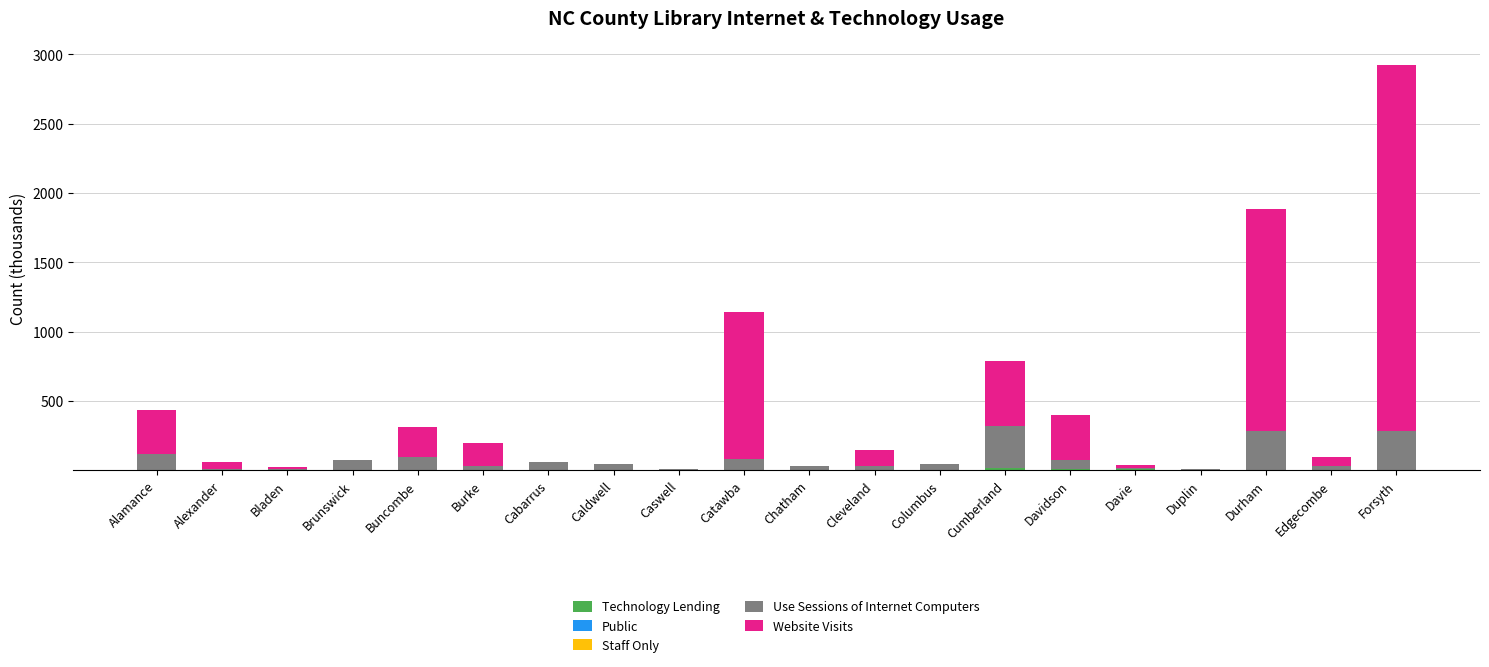

At which category is the sum across all series the highest?

Forsyth